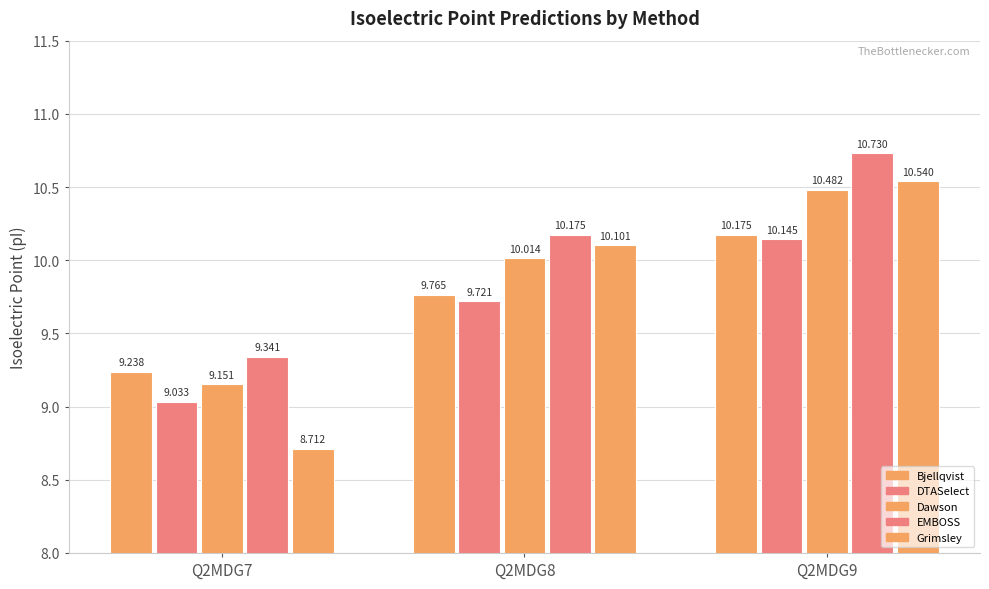

List the labels in order of Bjellqvist value, smallest first.

Q2MDG7, Q2MDG8, Q2MDG9